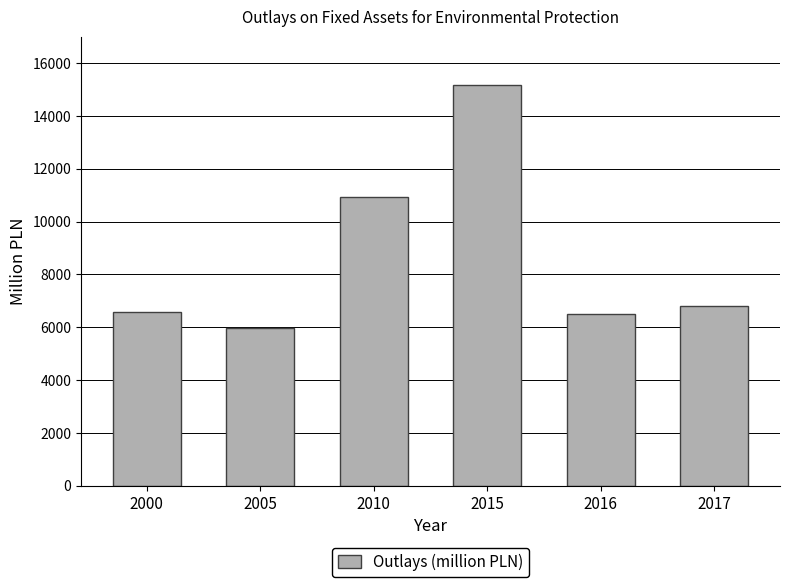

At which category does the chart reach its minimum across all series?

2005